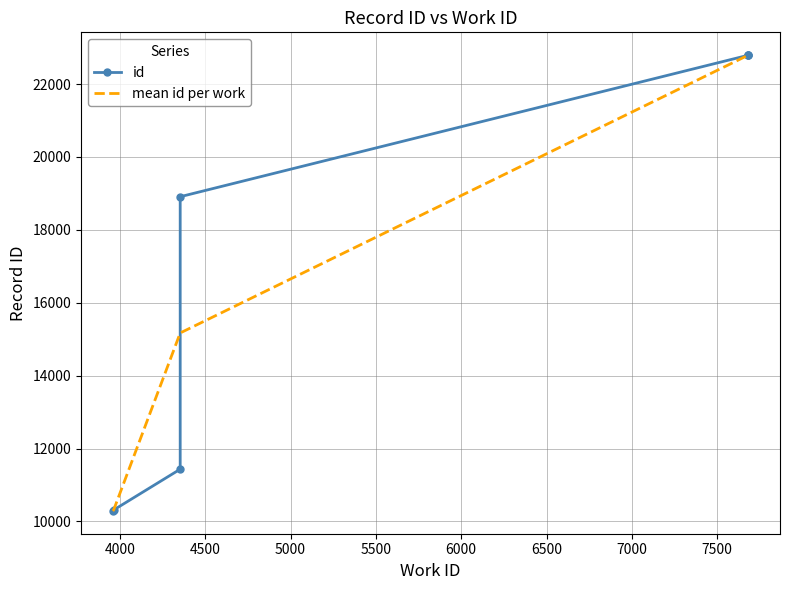

What is the change in value from 3958 to 3963?

+26